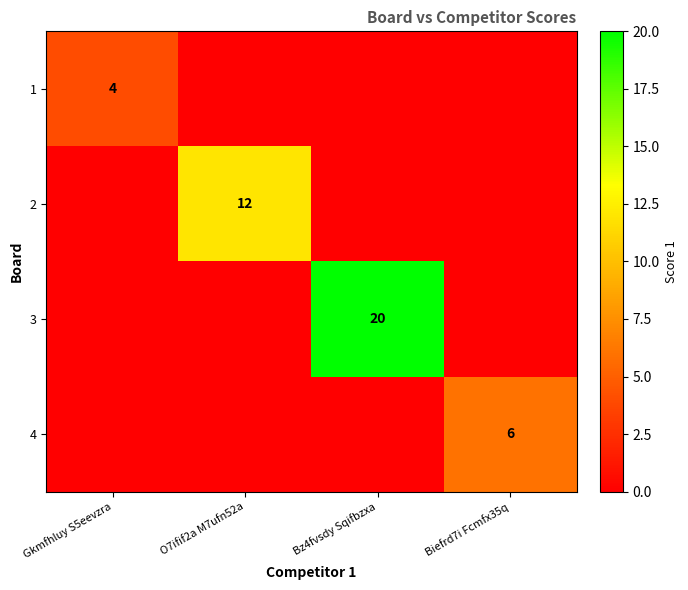

The value of 4 at Biefrd7i Fcmfx35q is 2. True or false?

False